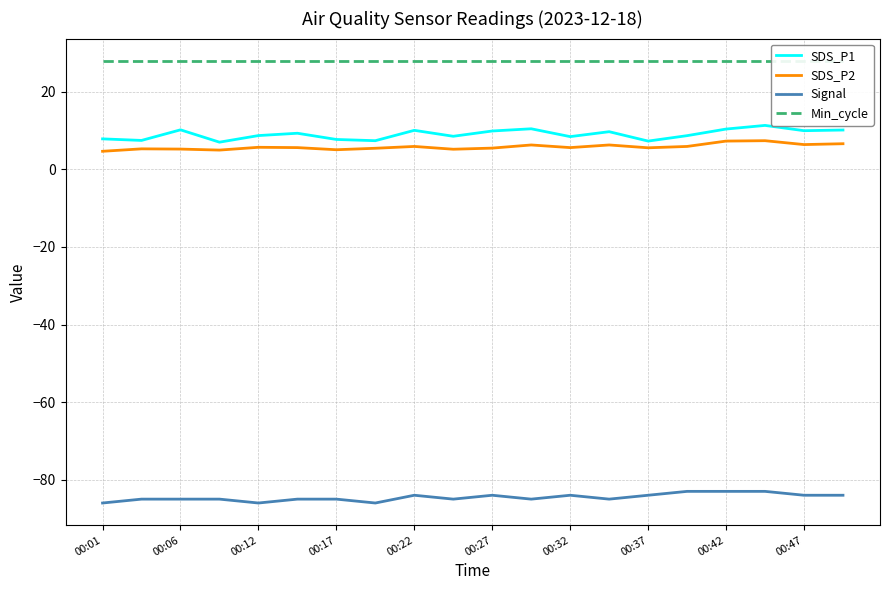

List the series in order of their peak value, lowest first.

Signal, SDS_P2, SDS_P1, Min_cycle